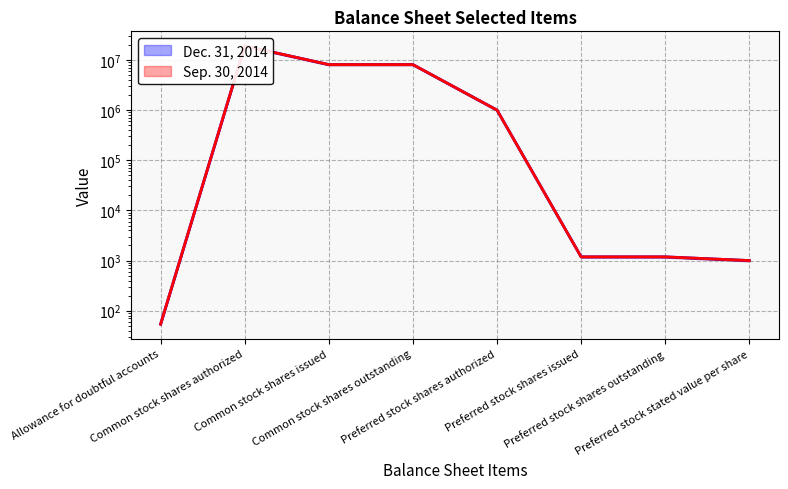

What are all the series names shown in the legend?

Dec. 31, 2014, Sep. 30, 2014